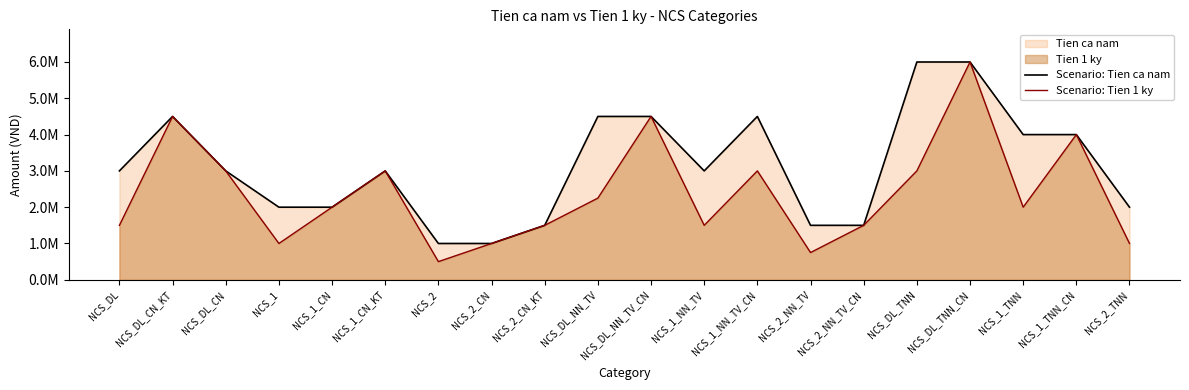

Which series has the largest total across all categories?

Scenario: Tien ca nam